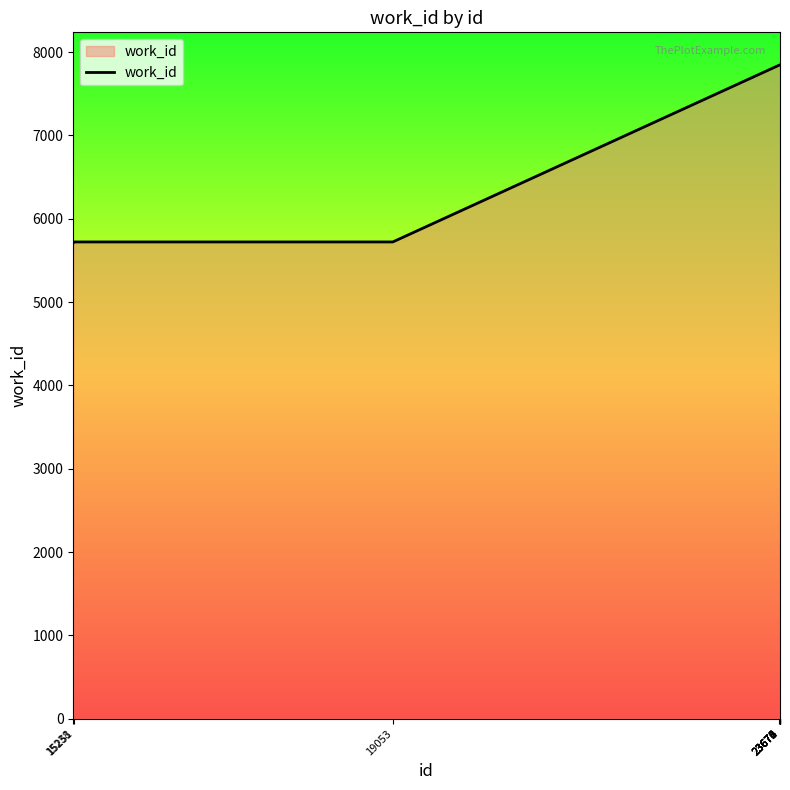

How many lines are shown in the chart?

1